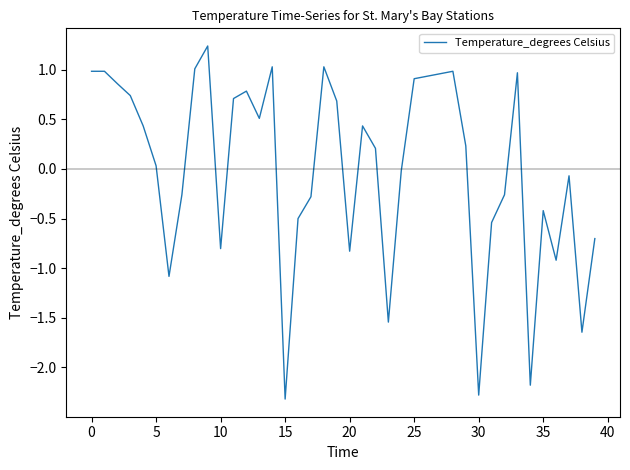

What is the difference between the maximum and minimum values?

3.6